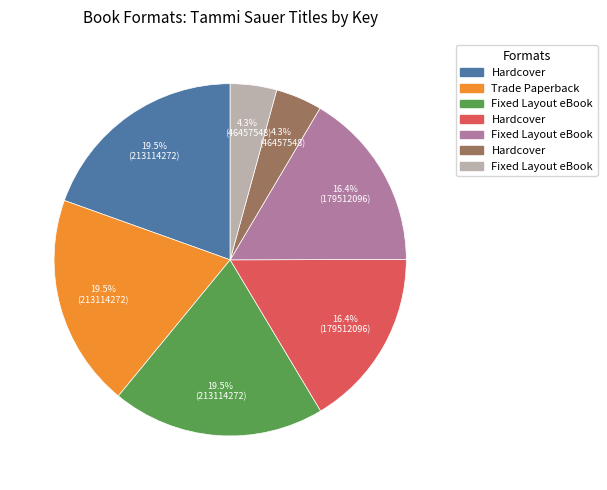

Is there a majority slice in this chart?

No